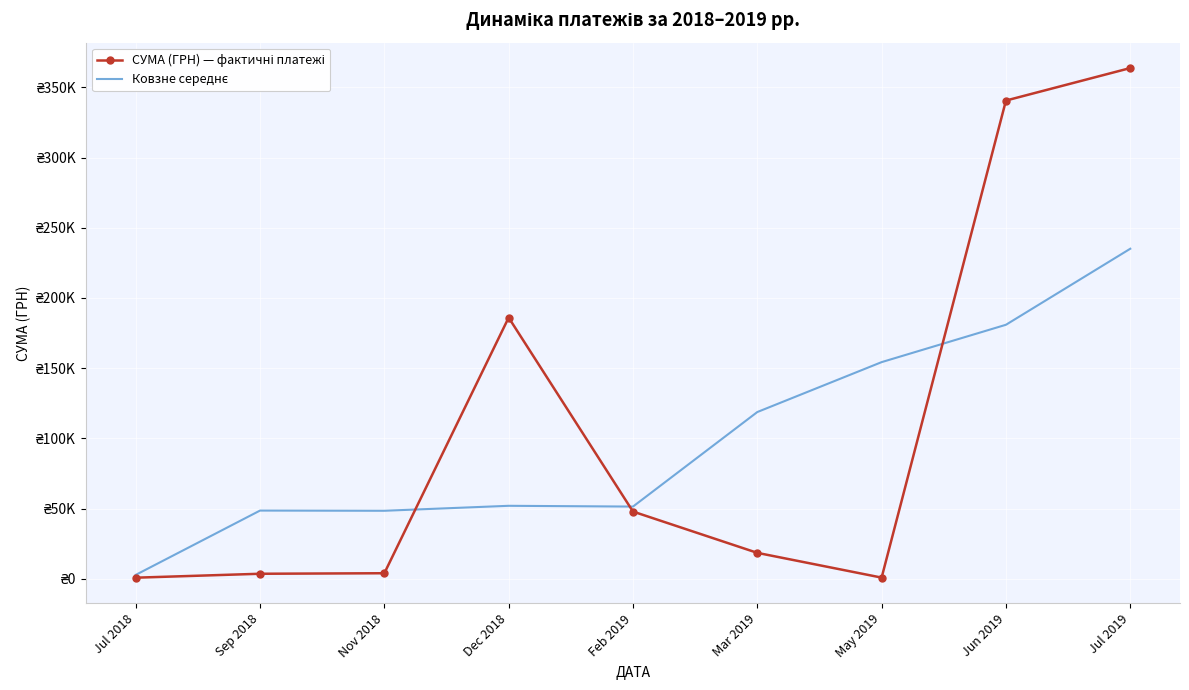

What position from the left is Jul 2019?

9